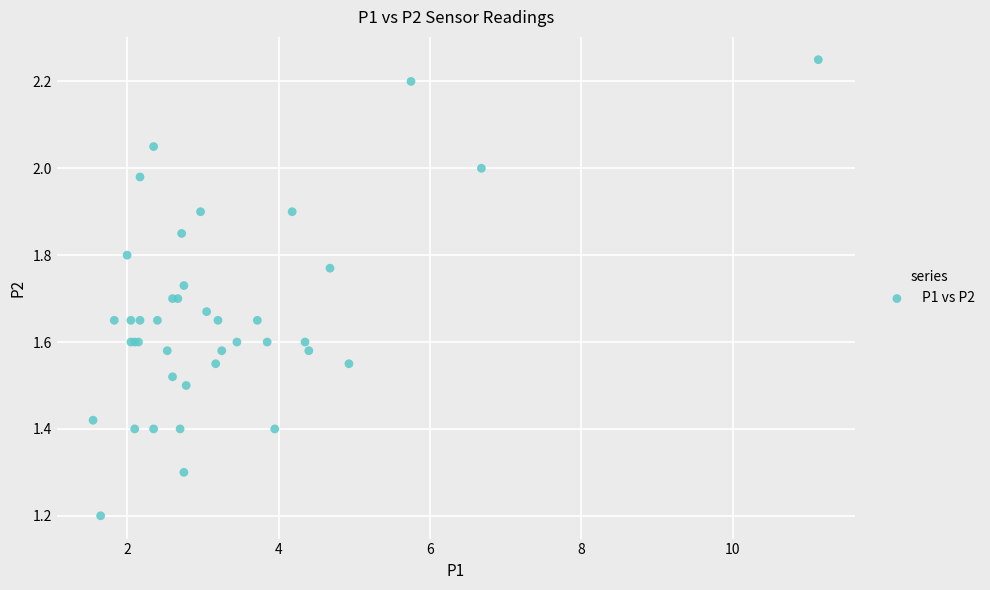

What Y value in the scatter plot is closest to 1?

1.2